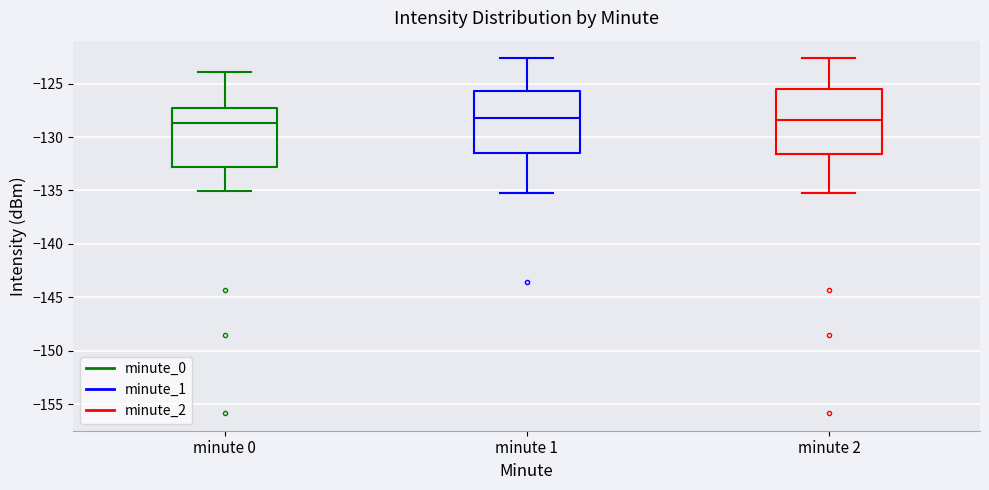

Reading left to right, read every box against the y-axis: the position of its median line, the range the box covers, and the ends of its whiskers. The values are not printed on the chart, so give them approximately, as read against the axis.

minute 0: median -128.5, box -133.0 to -127.5, whiskers -135.0 to -124.0
minute 1: median -128.0, box -131.5 to -125.5, whiskers -135.0 to -122.5
minute 2: median -128.5, box -131.5 to -125.5, whiskers -135.0 to -122.5